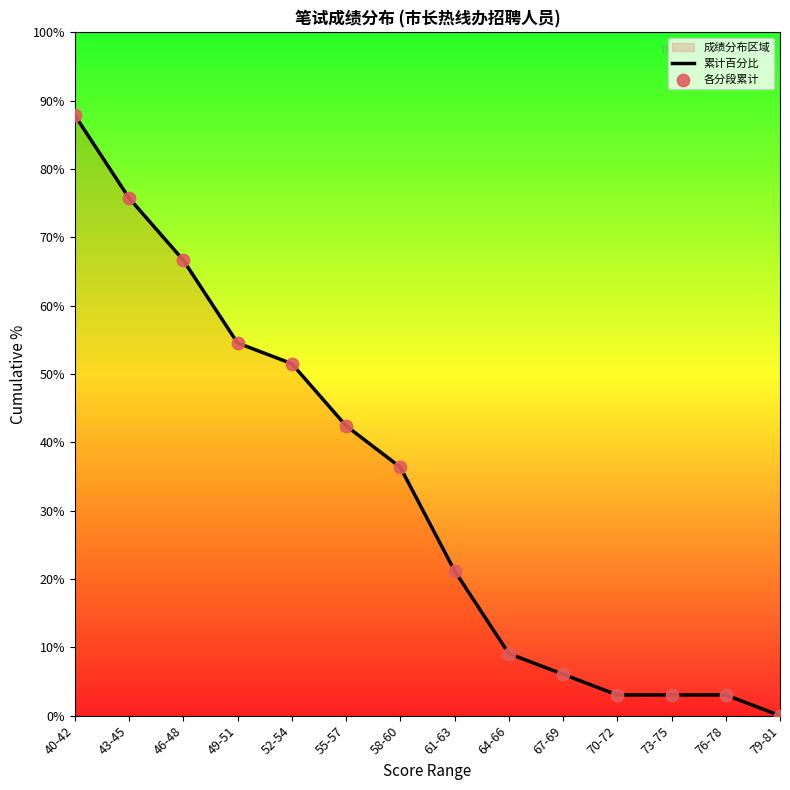

Which series contains the highest Y value?

累计百分比